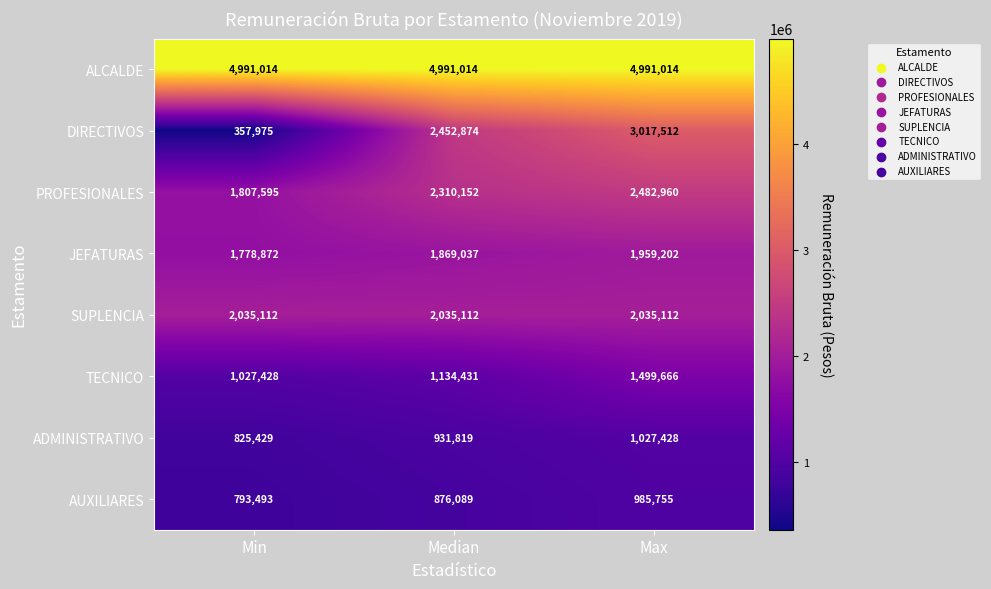

At Median, list the series in order from smallest to largest.

AUXILIARES, ADMINISTRATIVO, TECNICO, JEFATURAS, SUPLENCIA, PROFESIONALES, DIRECTIVOS, ALCALDE